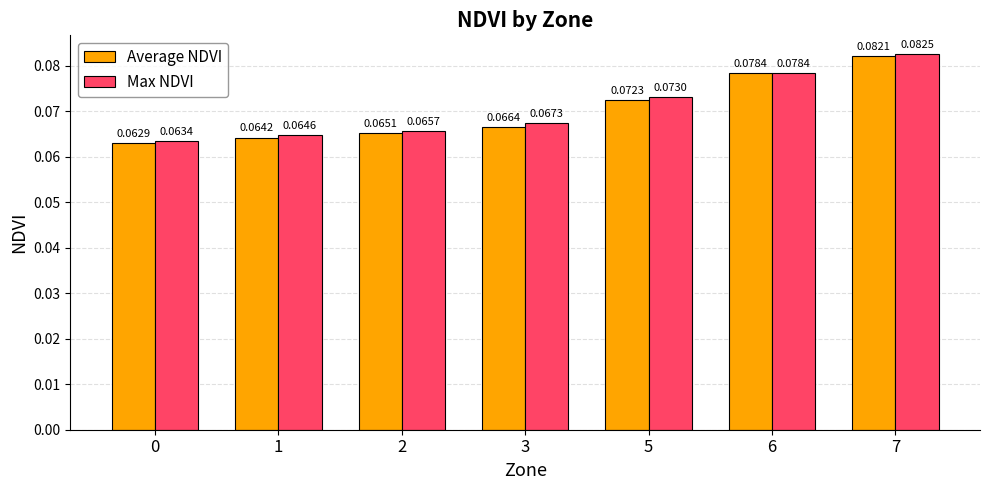

What is the sum of all Average NDVI values?

0.5